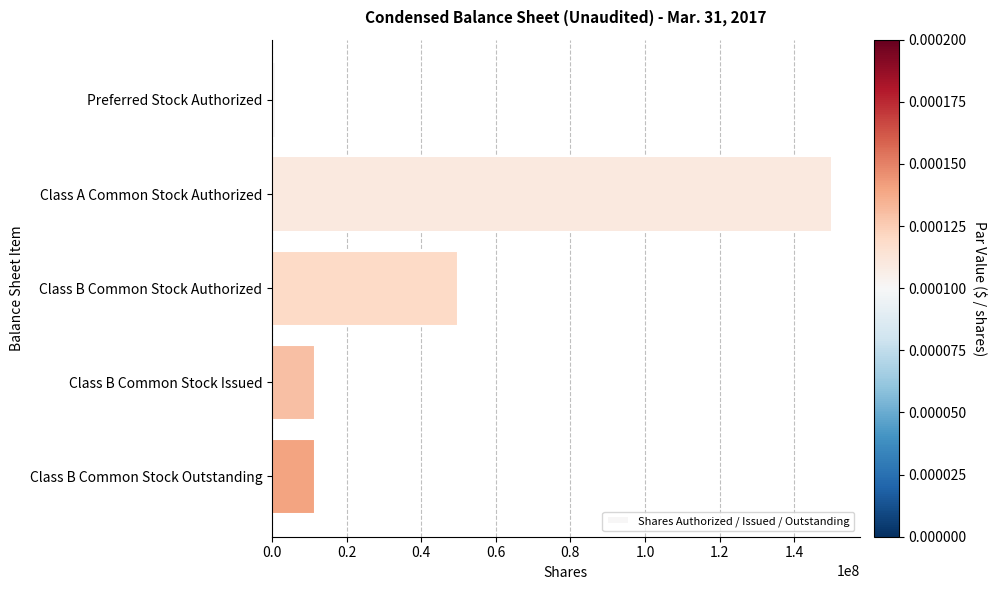

Which category has the highest value across all series?

Class A Common Stock Authorized